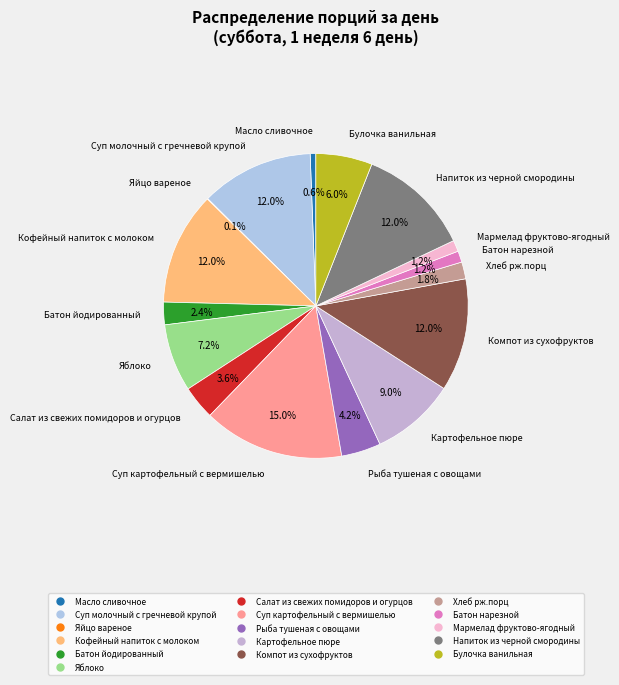

Is it true that Батон нарезной is 11% of the pie?

False